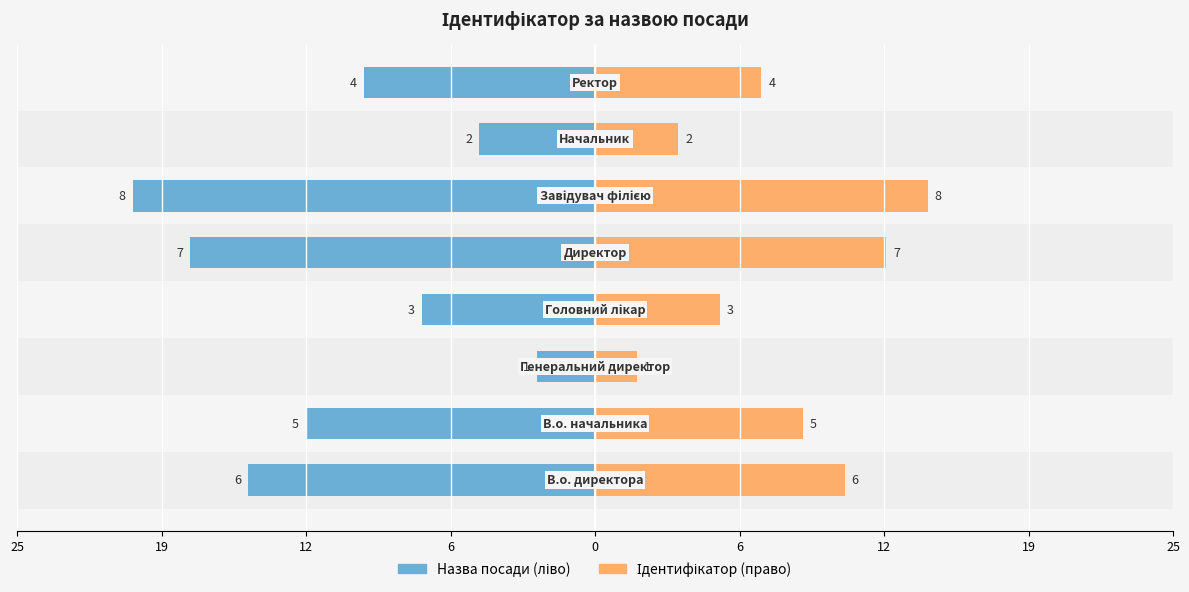

At how many categories does at least one series exceed 5?

6